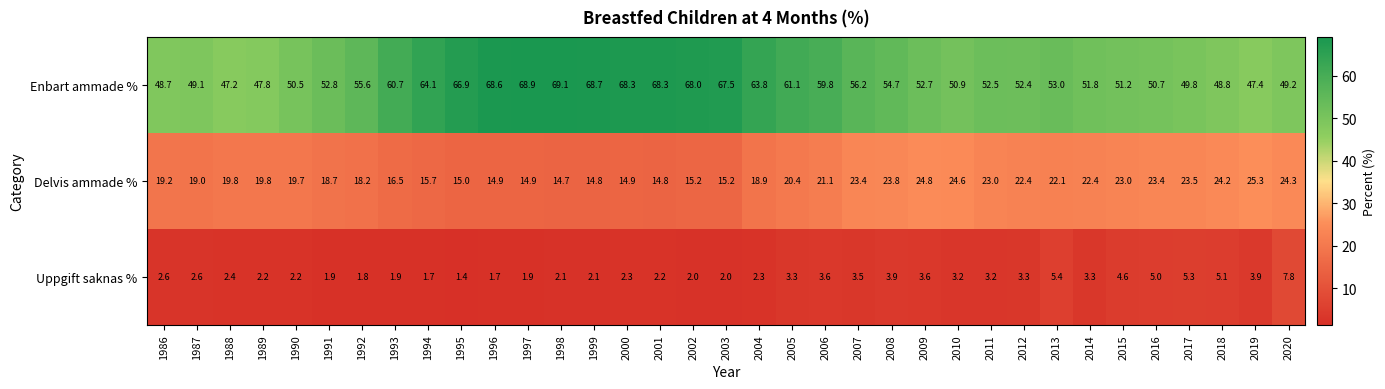

At 2016, list the series in order from smallest to largest.

Uppgift saknas %, Delvis ammade %, Enbart ammade %